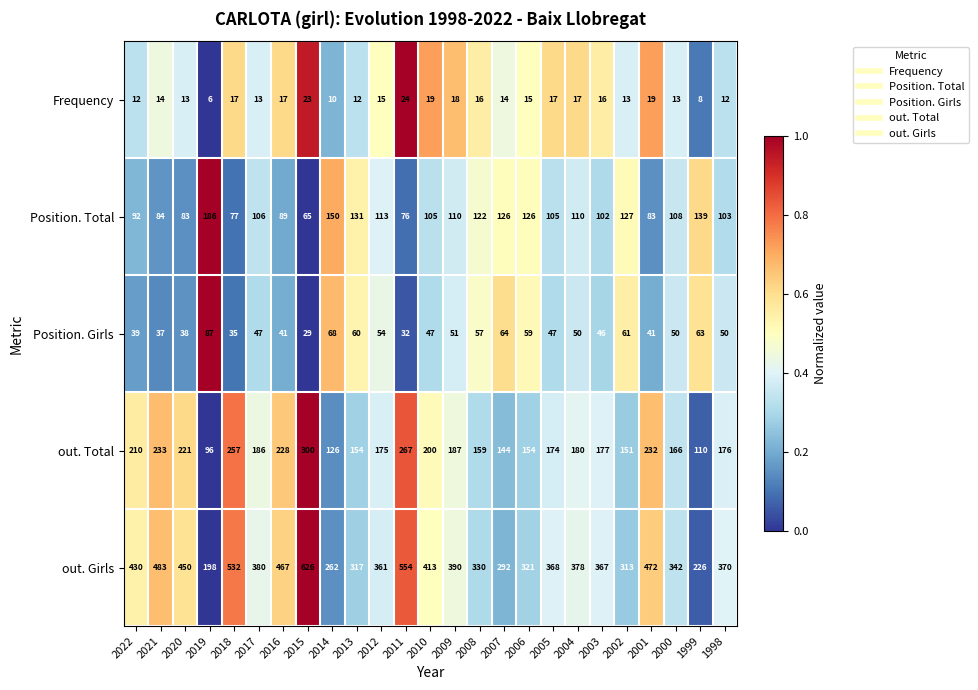

The value of out. Total at 2006 is 154. True or false?

True